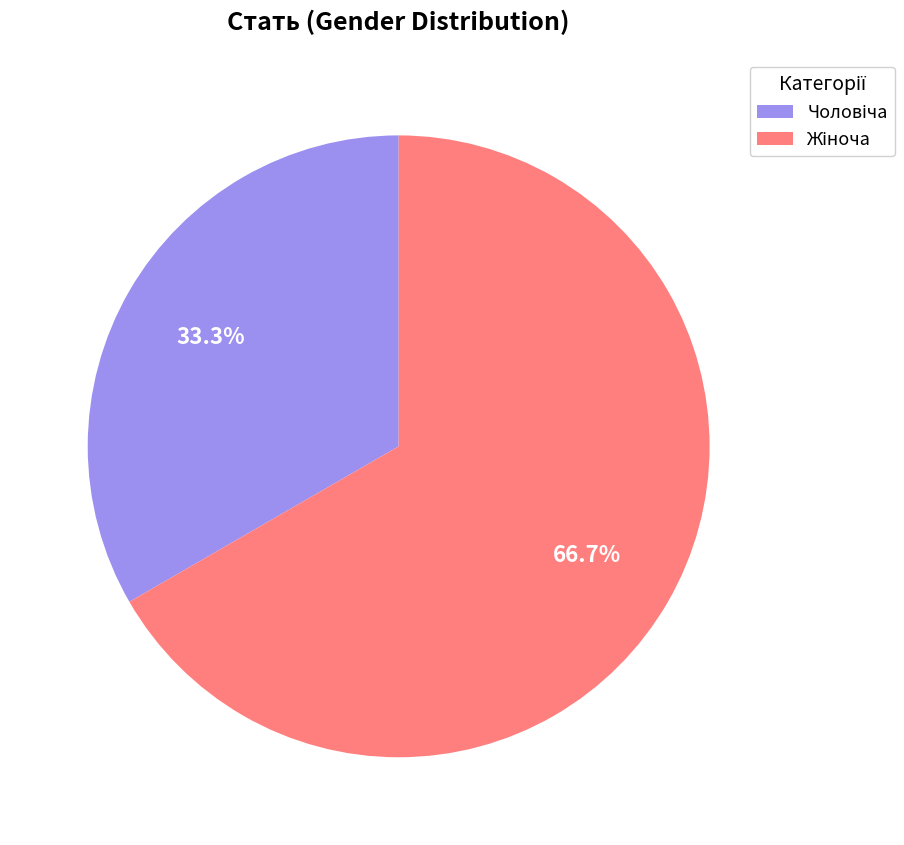

What is the change in value from Чоловіча to Жіноча?

+1